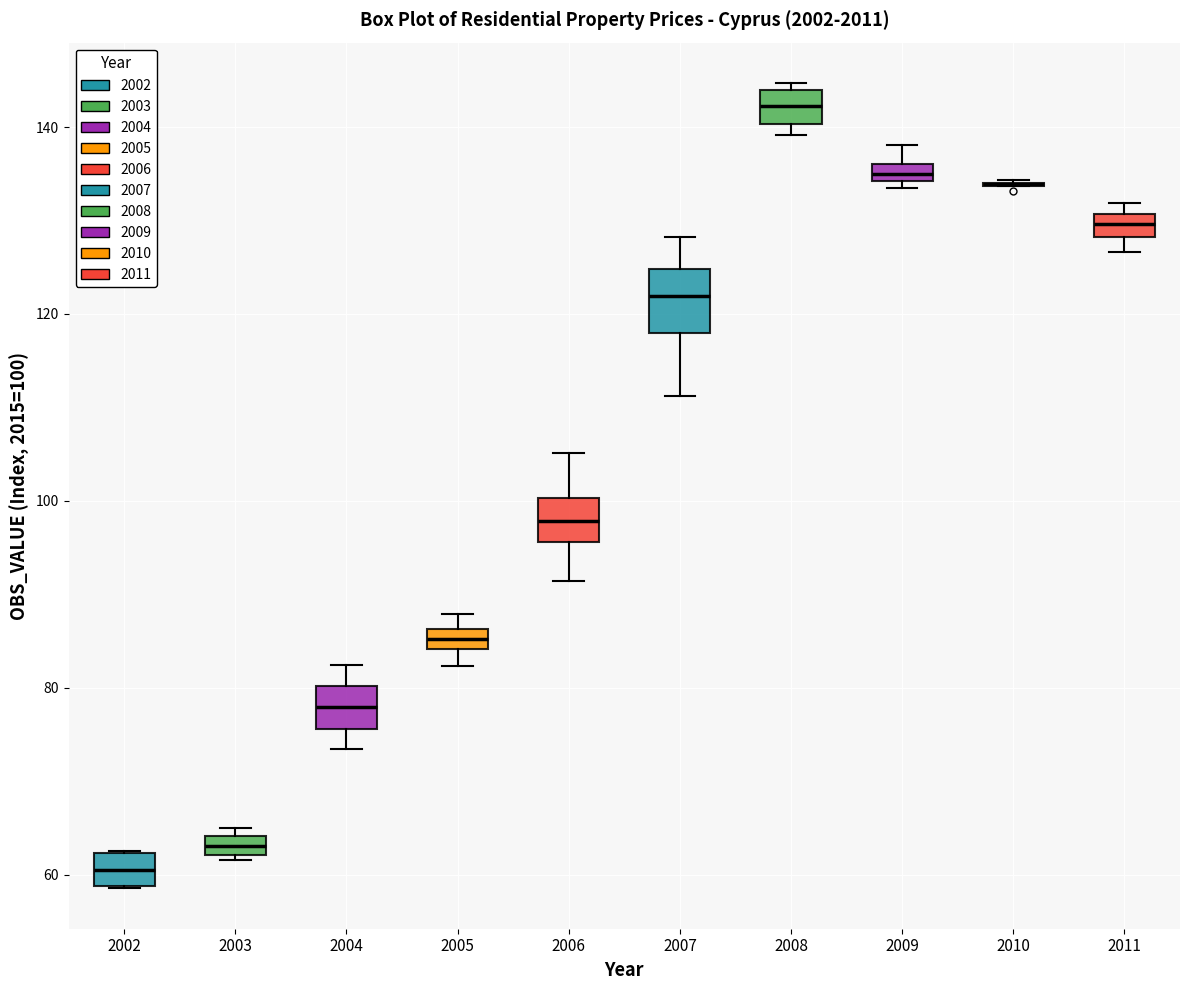

Comparing the boxes themselves (not the whiskers), which one is the tallest?

2007